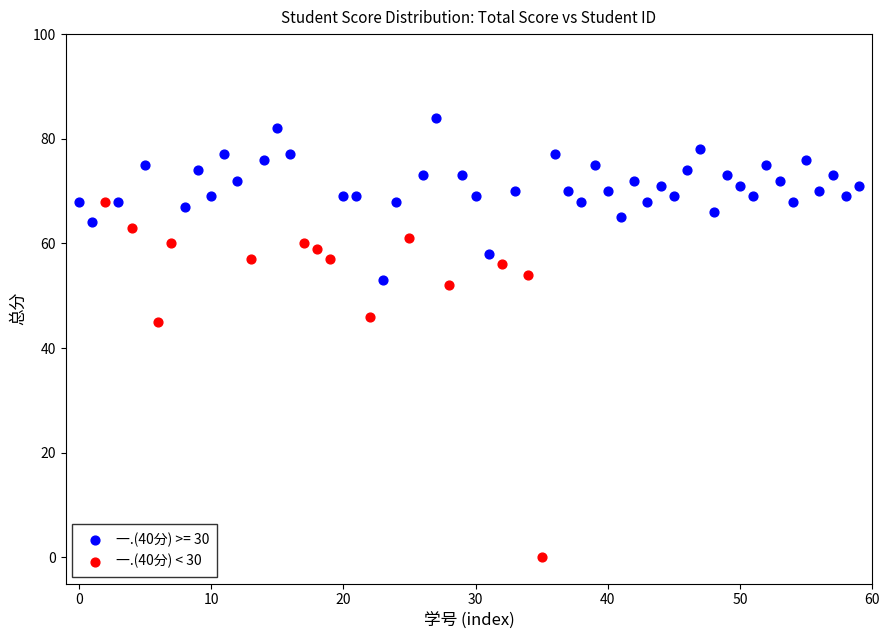

Which series reaches the minimum Y coordinate?

一.(40分) < 30